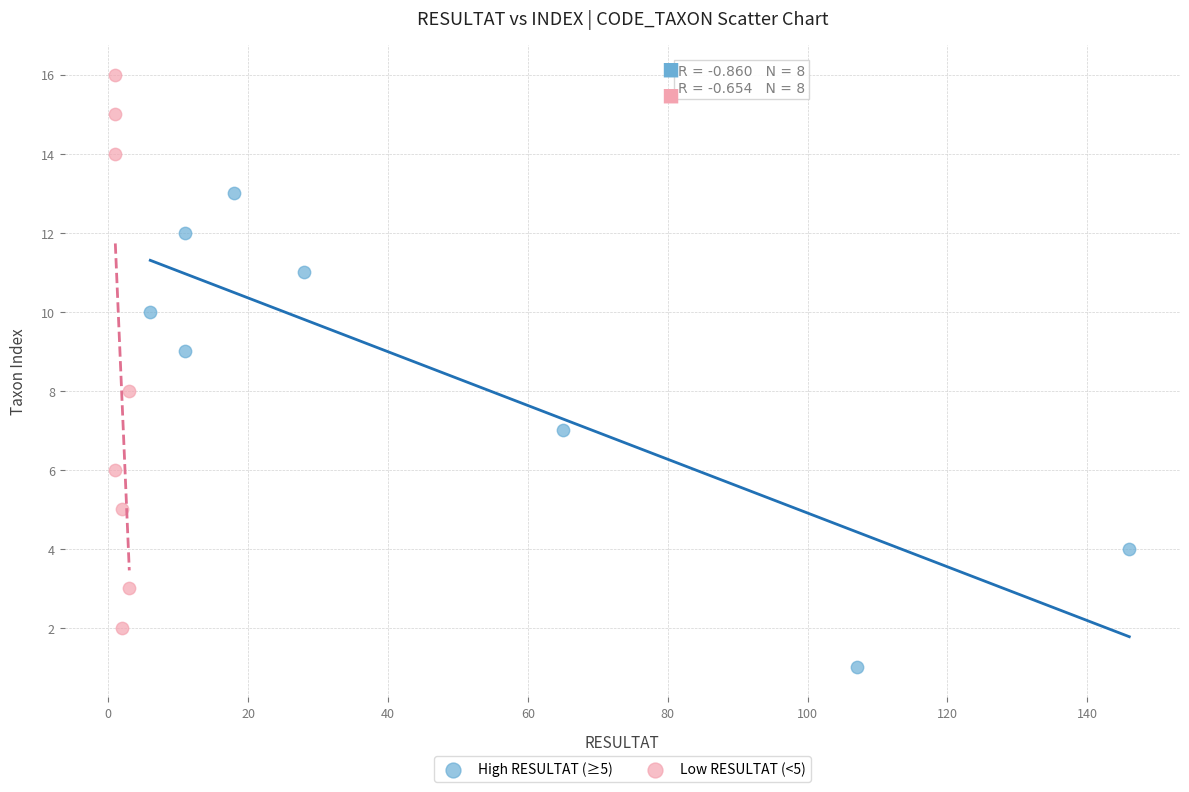

Which series has the largest Y range (max minus min)?

Low RESULTAT (<5)